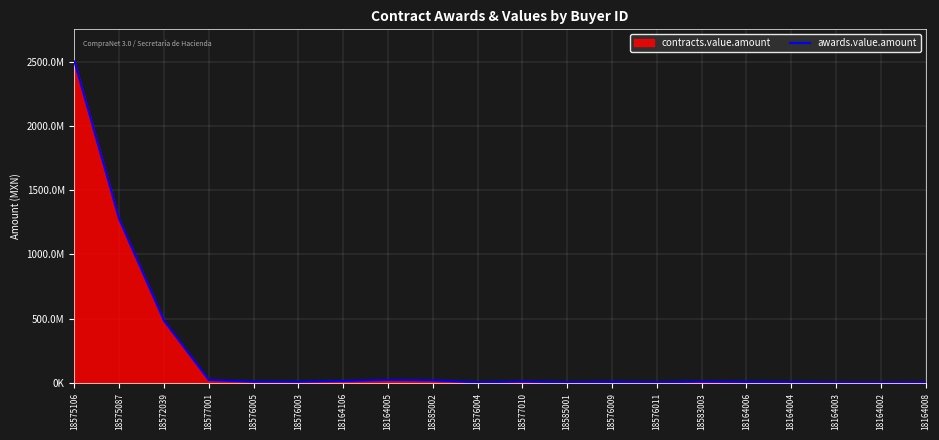

What is the average value?

221892195.2